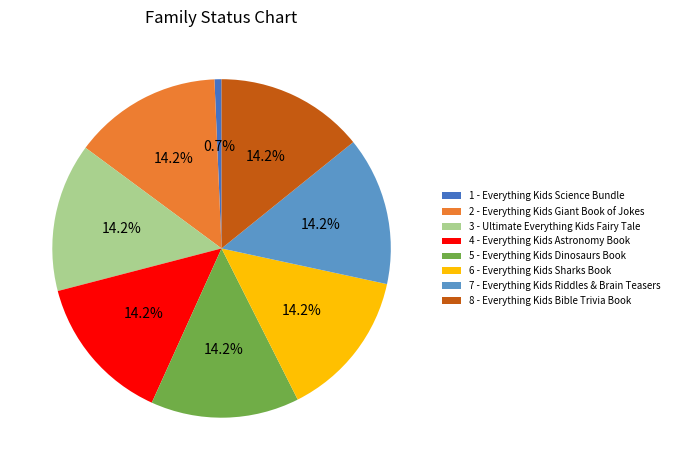

Which category has the smallest portion of the pie?

1 - Everything Kids Science Bundle